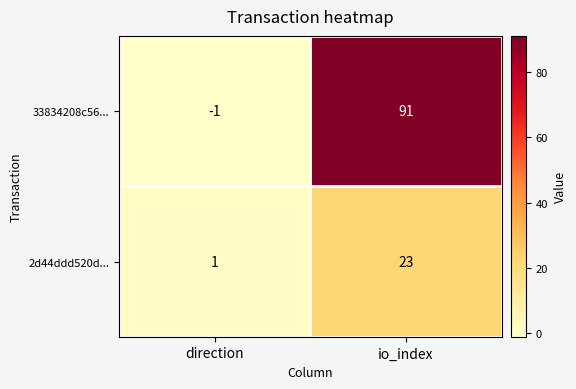

Which label corresponds to the largest value in the chart?

io_index